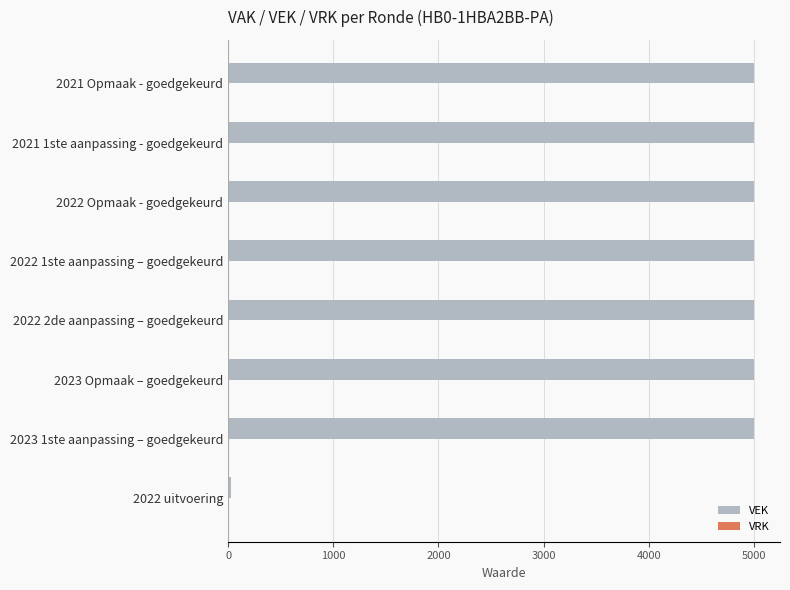

What is the ratio of the value at 2023 1ste aanpassing – goedgekeurd to the value at 2022 1ste aanpassing – goedgekeurd?

1.0